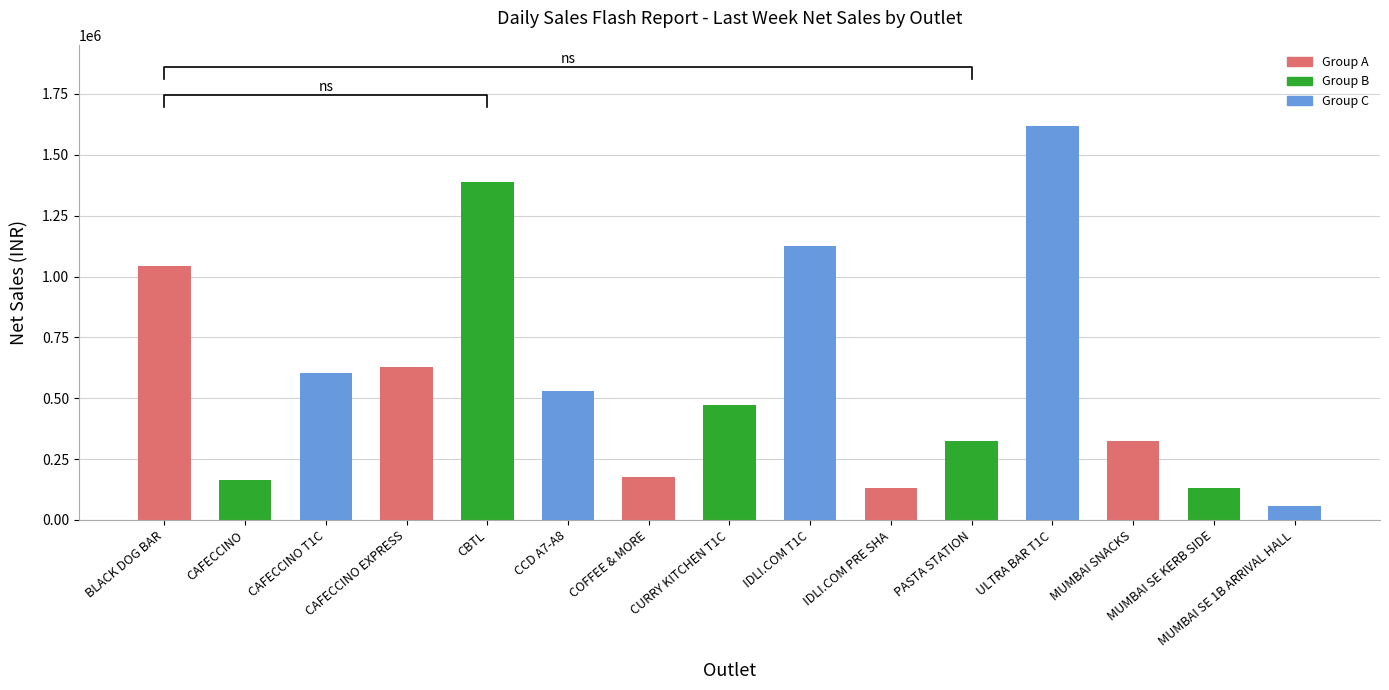

What is the sum of all values?

8724461.7